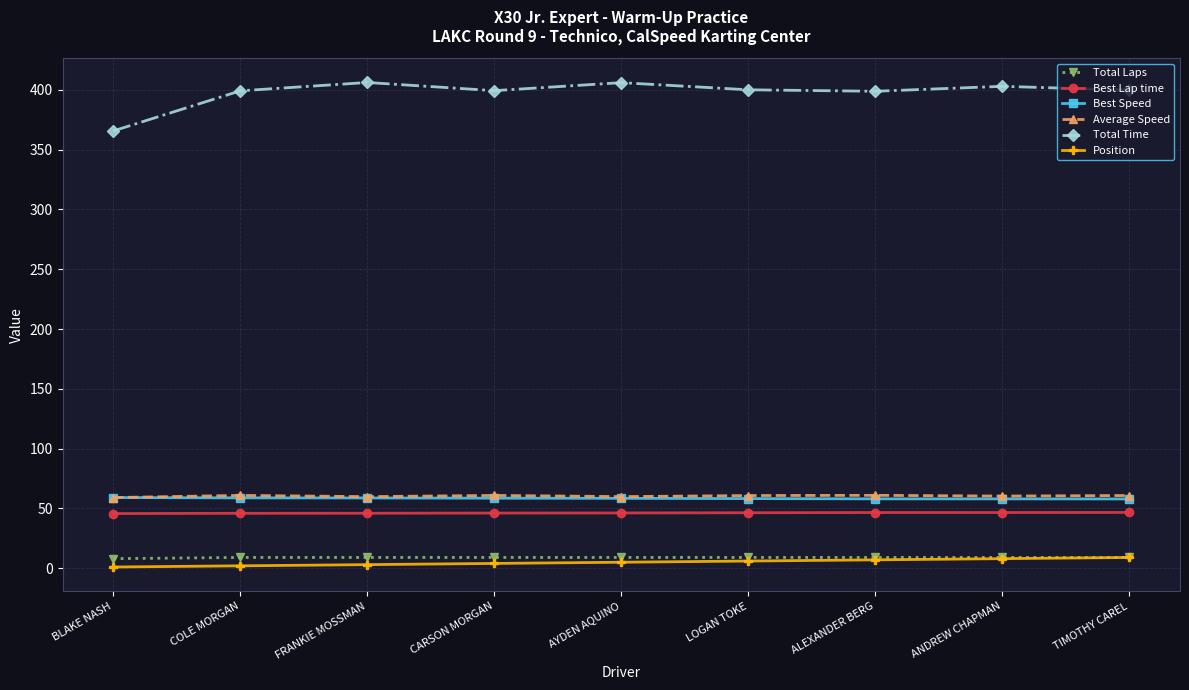

True or false: Total Time and Best Lap time cross at least once.

False